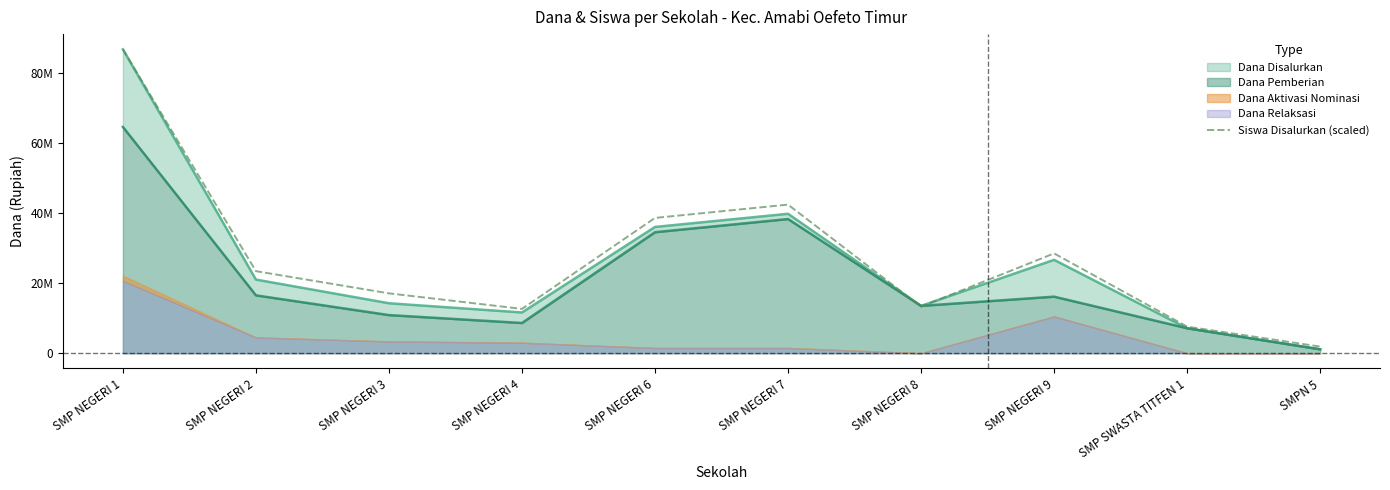

What is the sum of all values?

271888686.1